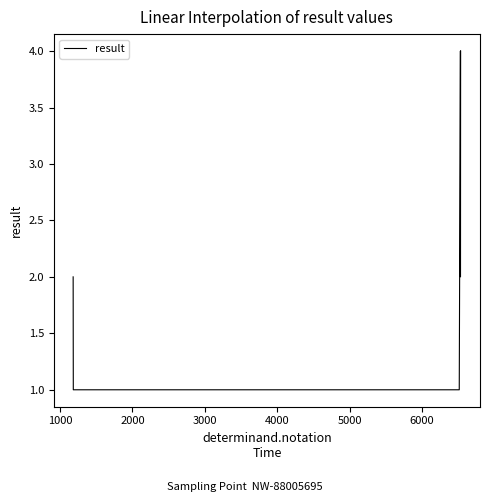

True or false: there are more than 0 points higher than both neighbors.

True